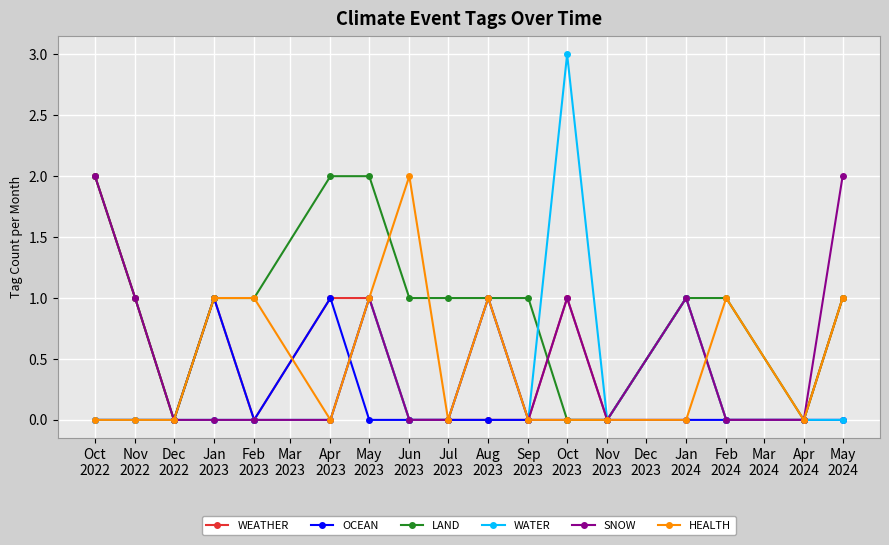

Which category has the highest value in the WATER series?

Oct
2023